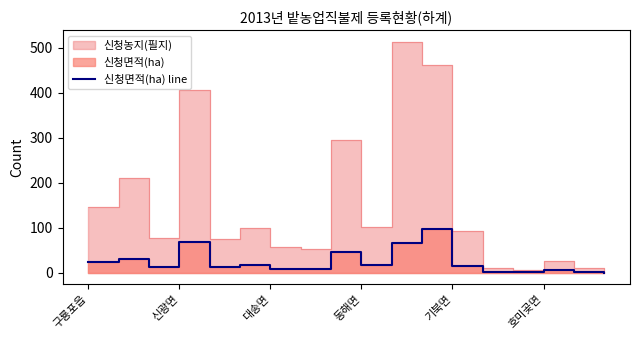

How many values are above zero?

17